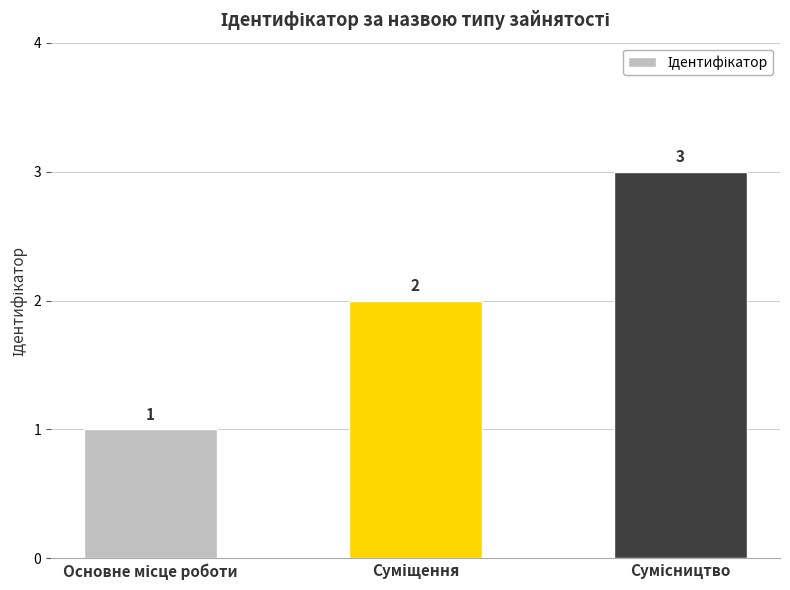

What is the value of the 1st bar from the left?

1